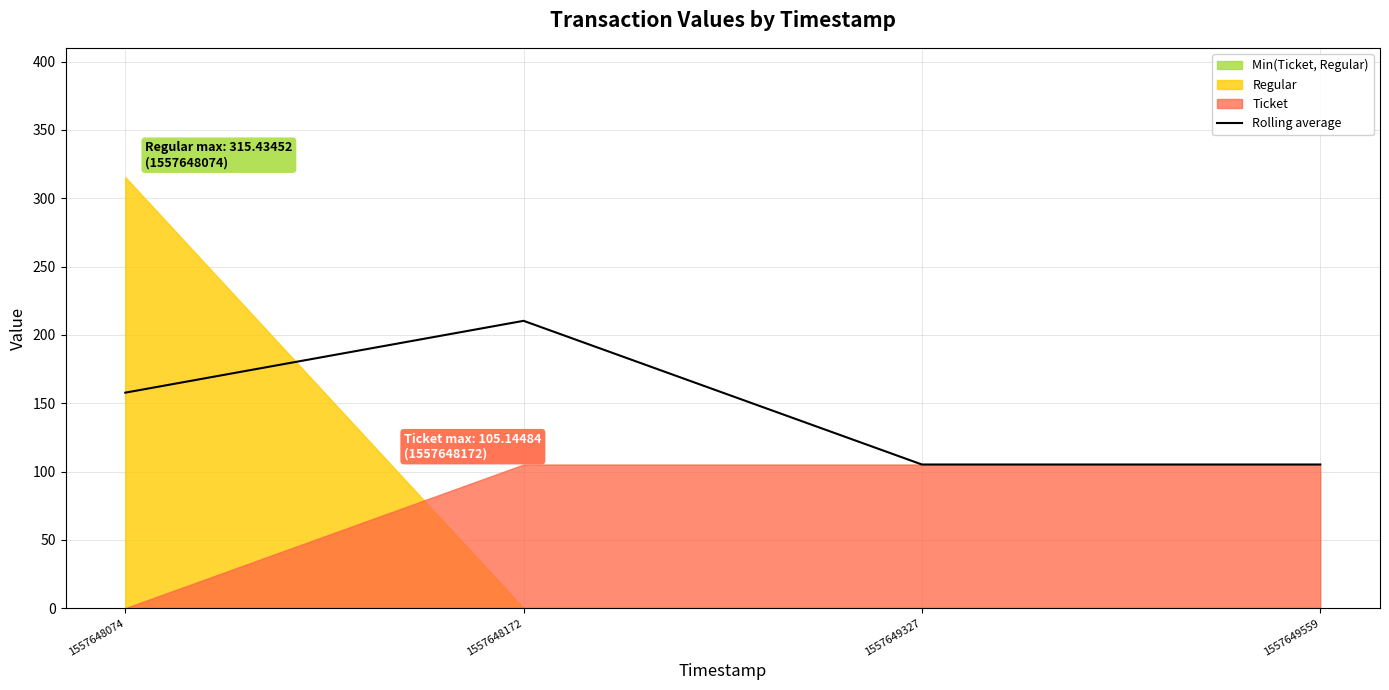

At which label does the data first exceed 157?

1557648074